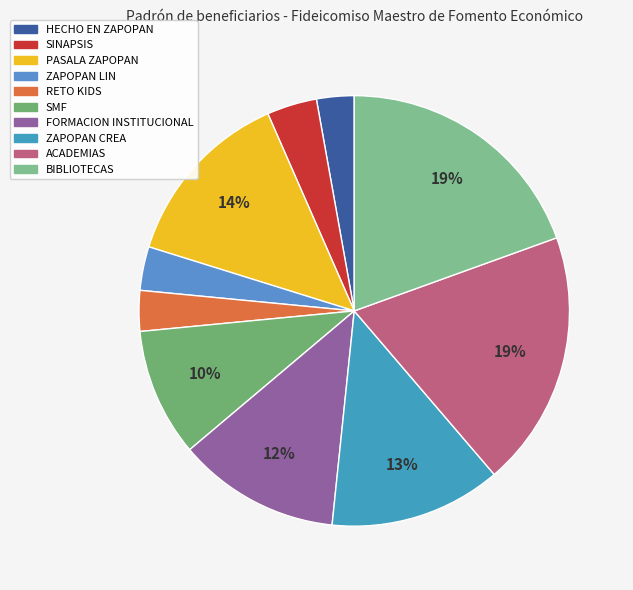

Does ZAPOPAN LIN represent more than half of the total?

No